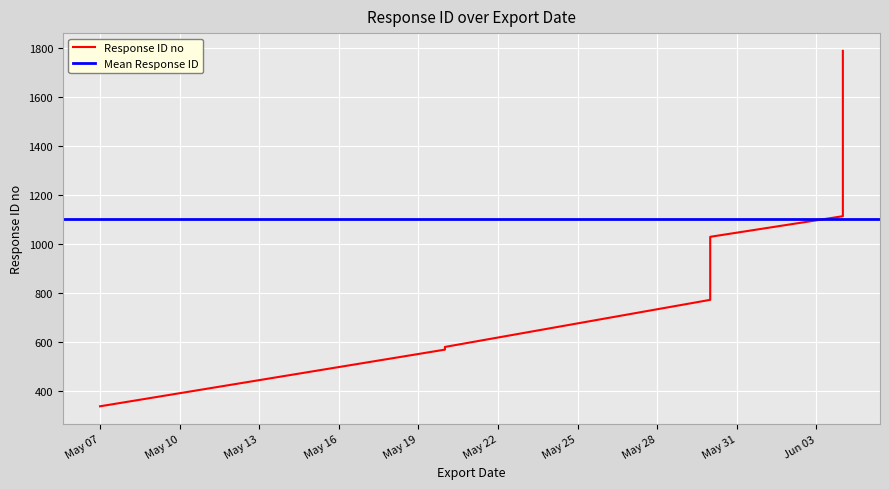

What is the sum of all values?

19808